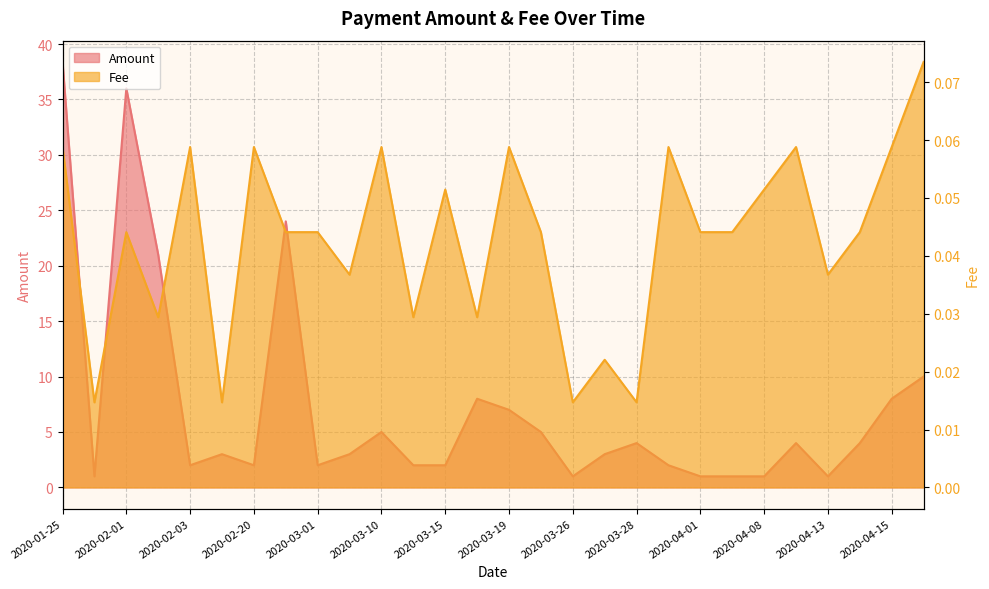

Where is the first local minimum for Fee?

2020-01-28